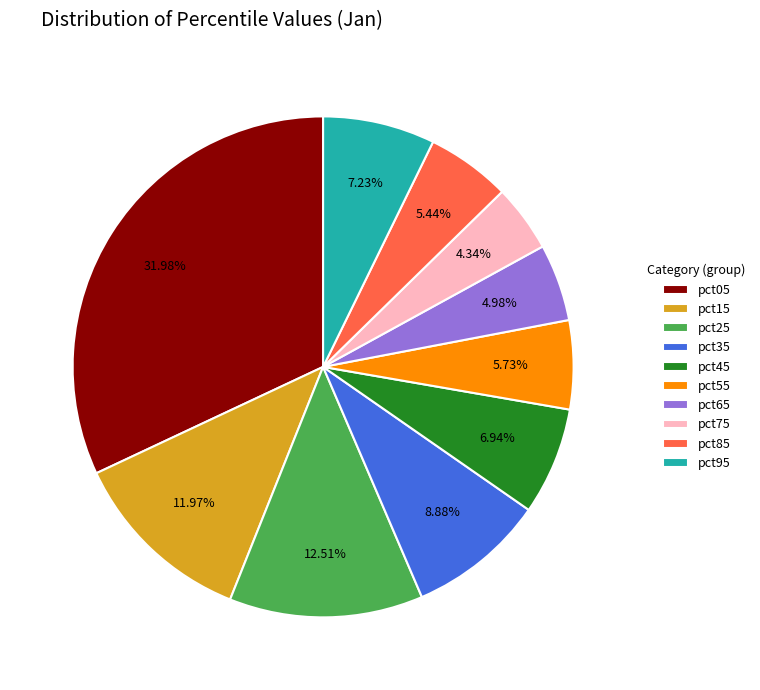

Does pct35 account for over 50% of the chart?

No